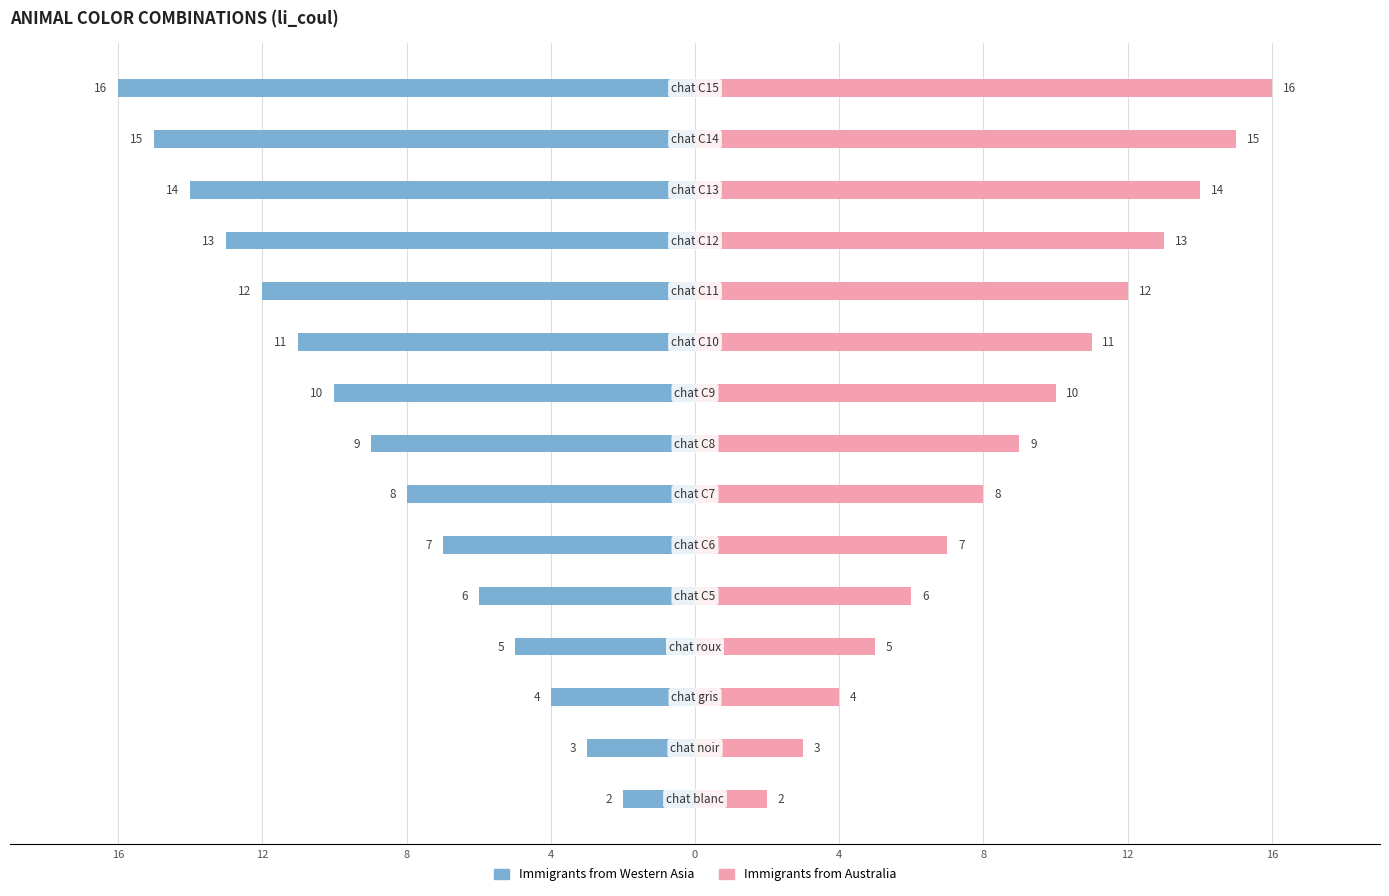

What are all the series names shown in the legend?

Immigrants from Western Asia, Immigrants from Australia